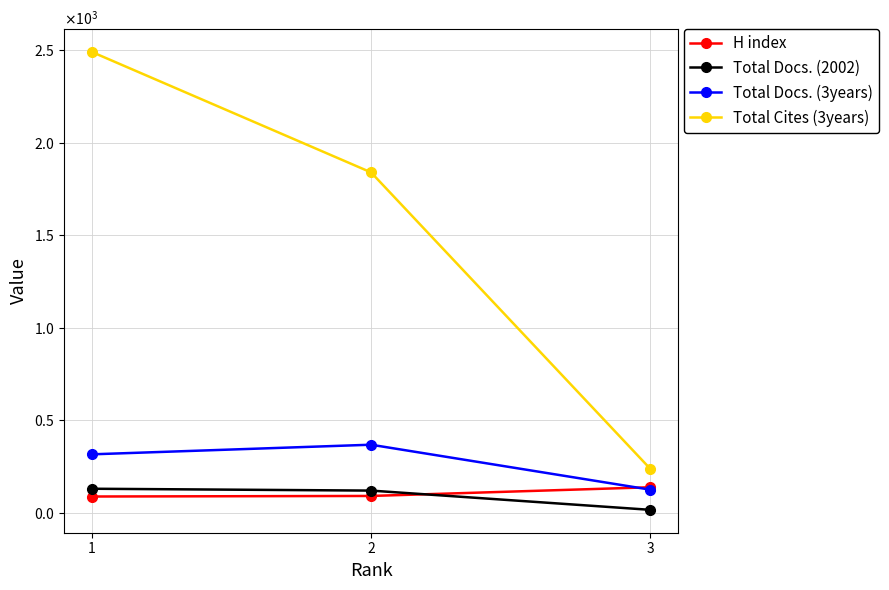

What are all the series names shown in the legend?

H index, Total Docs. (2002), Total Docs. (3years), Total Cites (3years)